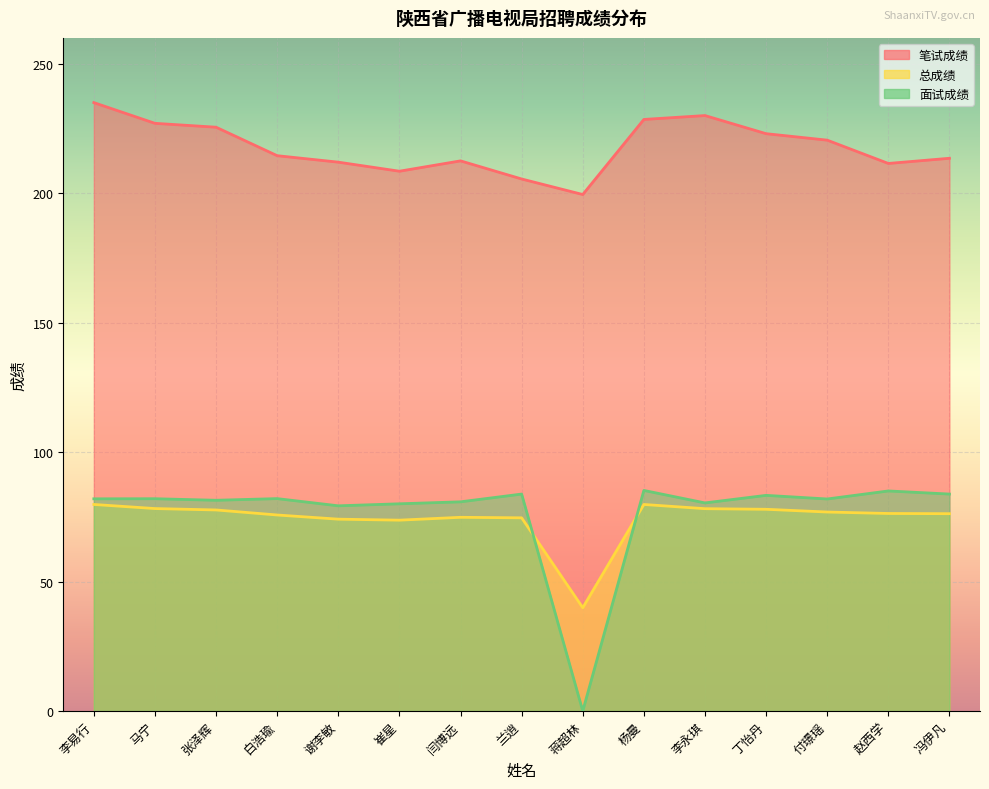

True or false: 笔试成绩 and 面试成绩 cross at least once.

False